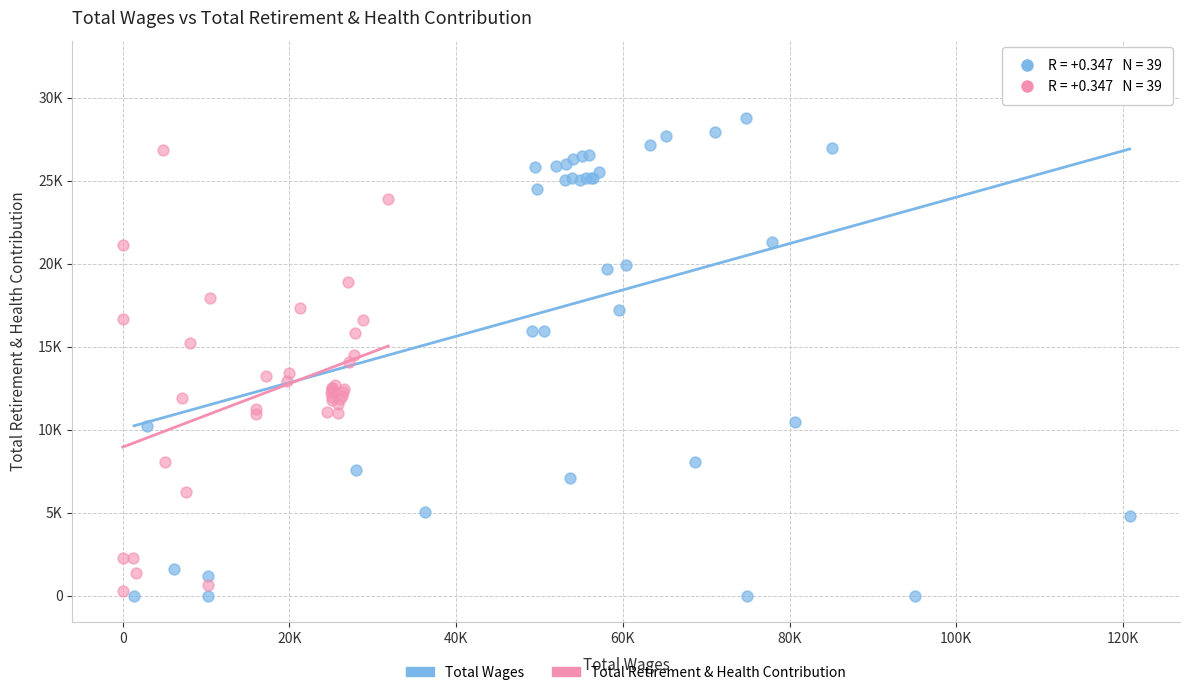

Which series contains the lowest Y value?

Total Wages